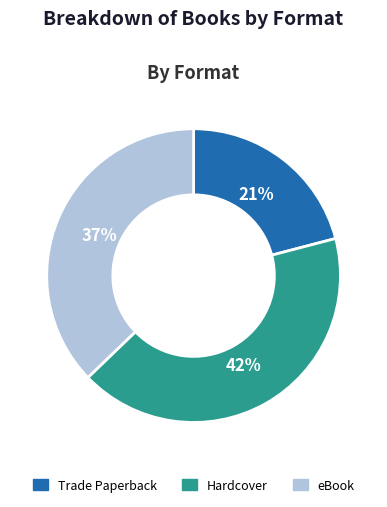

Is the sum of Hardcover and Trade Paperback greater than half?

Yes